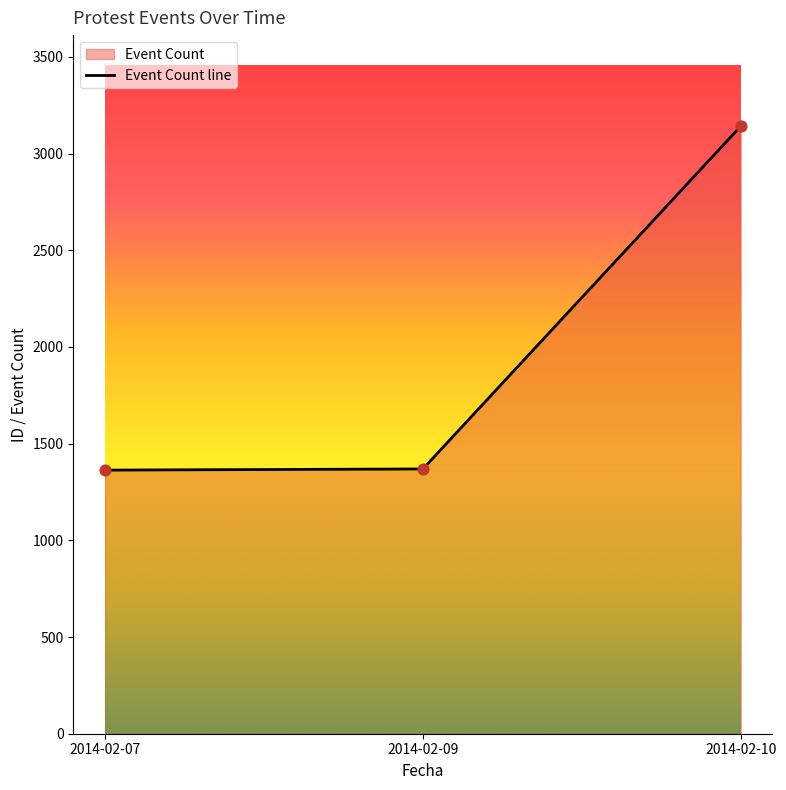

What is the ratio of the value at 2014-02-10 to the value at 2014-02-09?

2.3